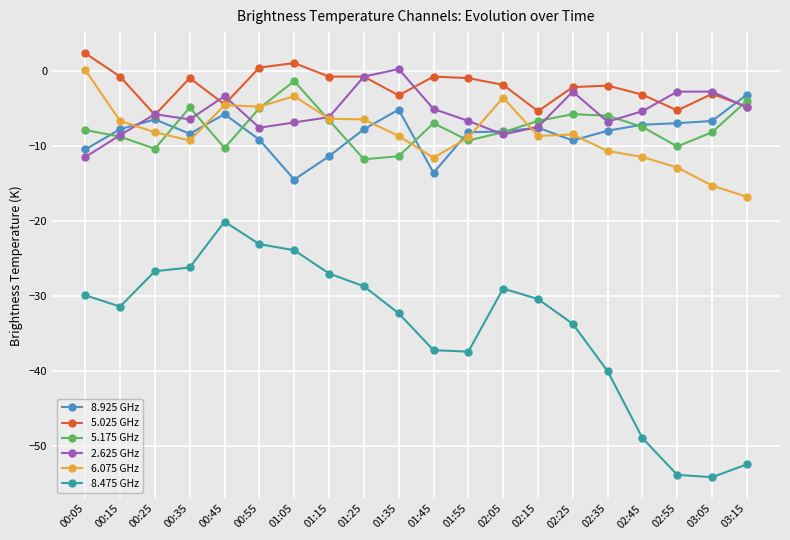

True or false: 5.025 GHz and 8.475 GHz intersect in this chart.

False